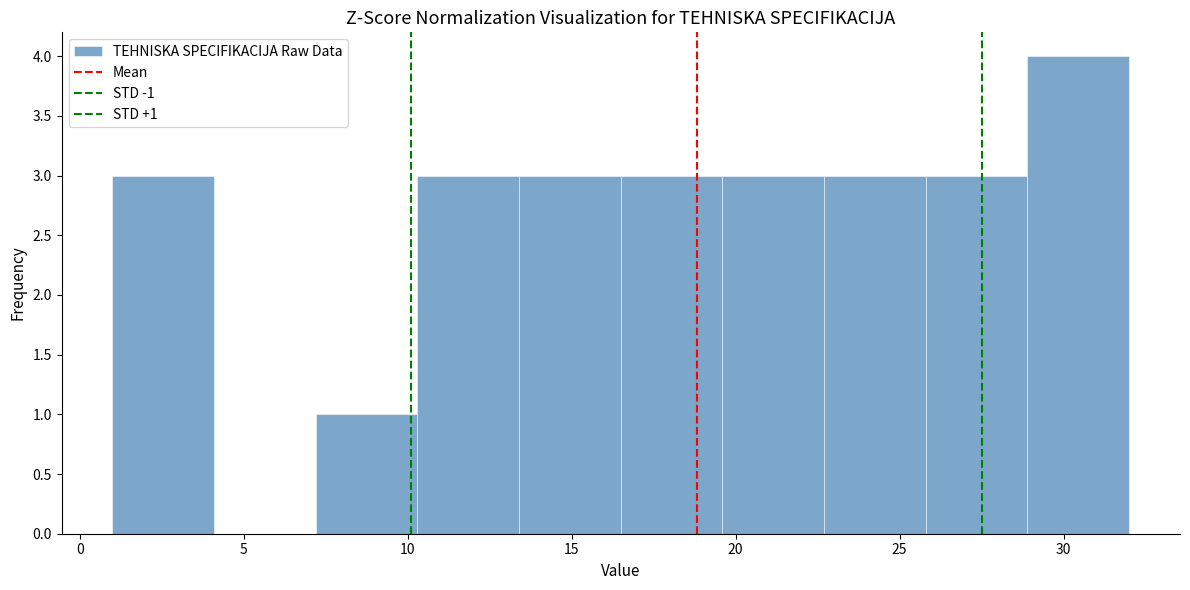

Which range on the x-axis has the tallest bar?

28.9 to 32.0